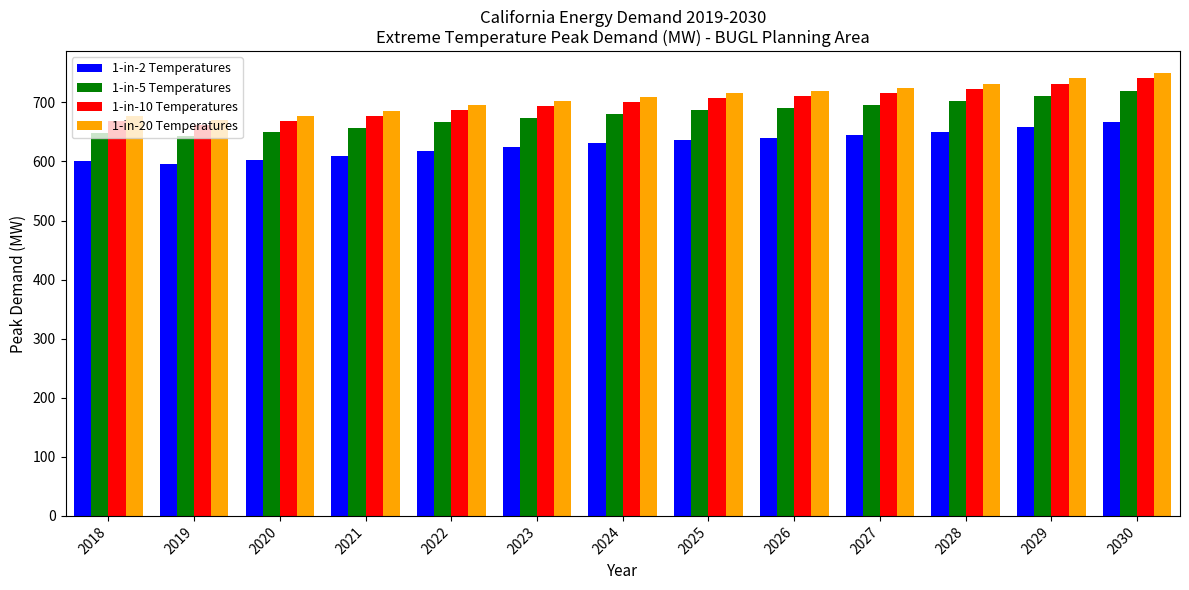

True or false: 1-in-2 Temperatures has a value of 1011.1 at 2018.

False